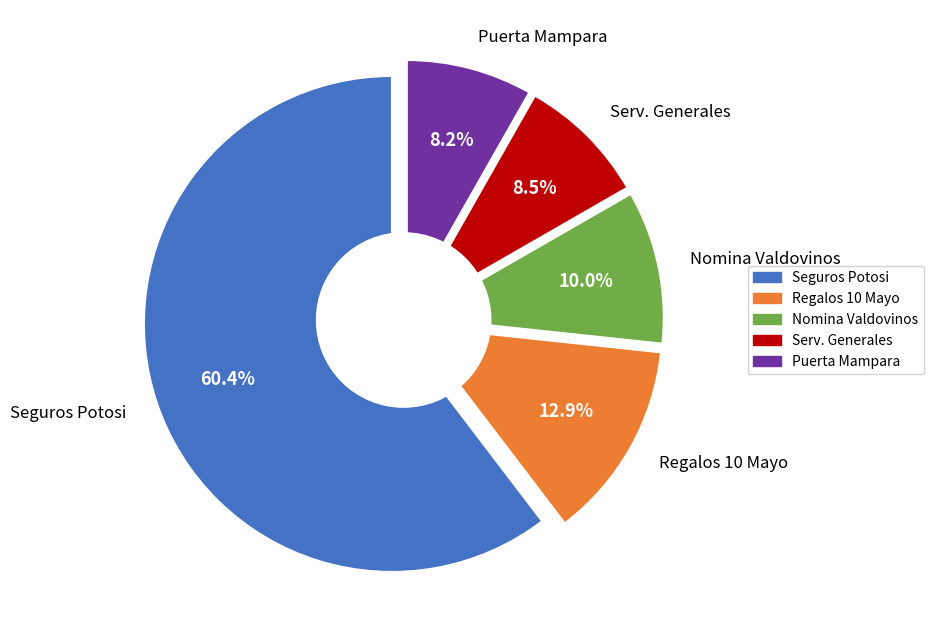

Between PAGO NOMINA SERVICIOS GENERALES and SEGUROS DEL POTOSI, which is larger?

SEGUROS DEL POTOSI